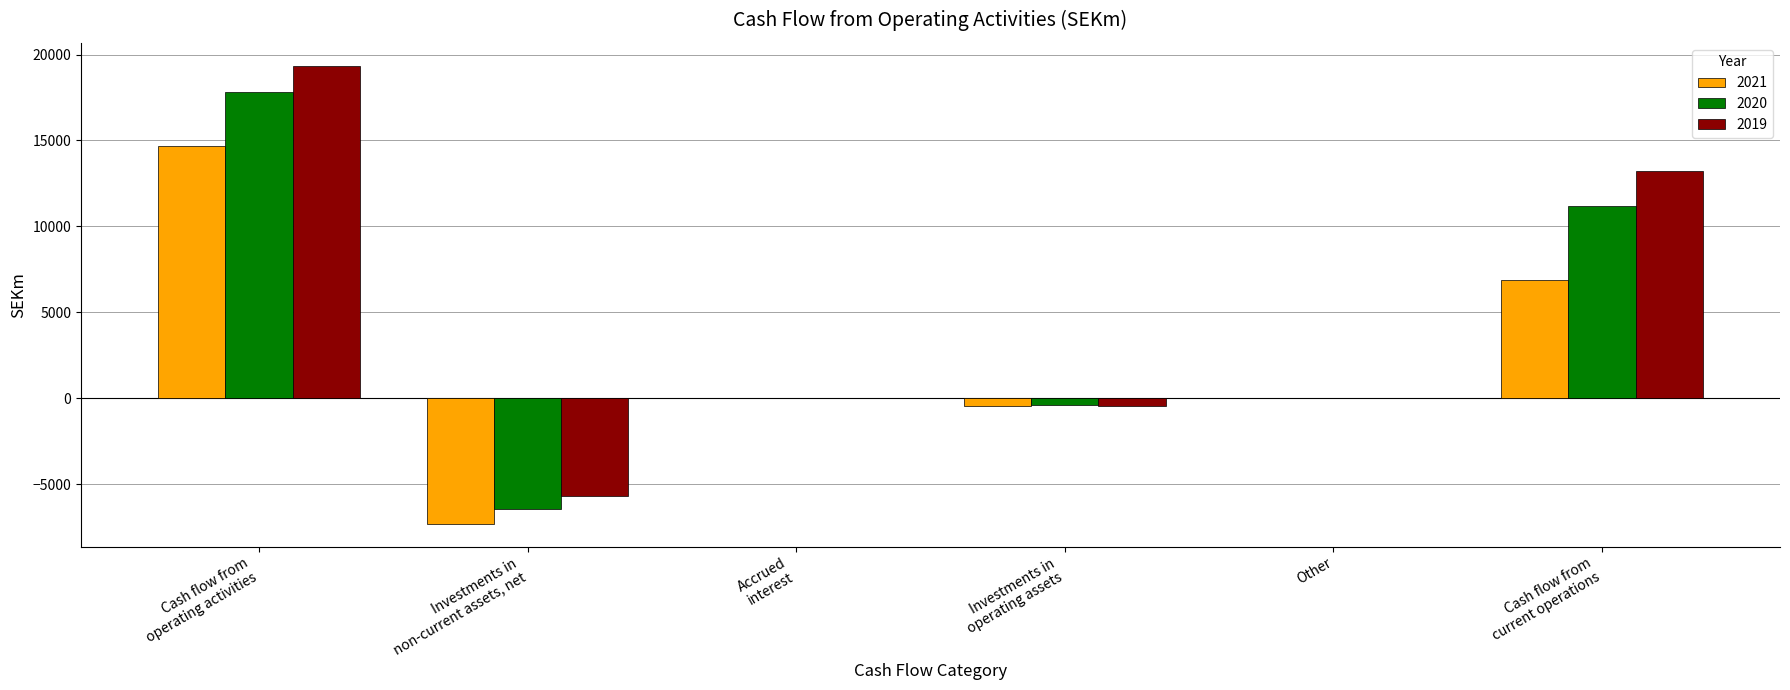

What is the sum of all 2021 values?

13788